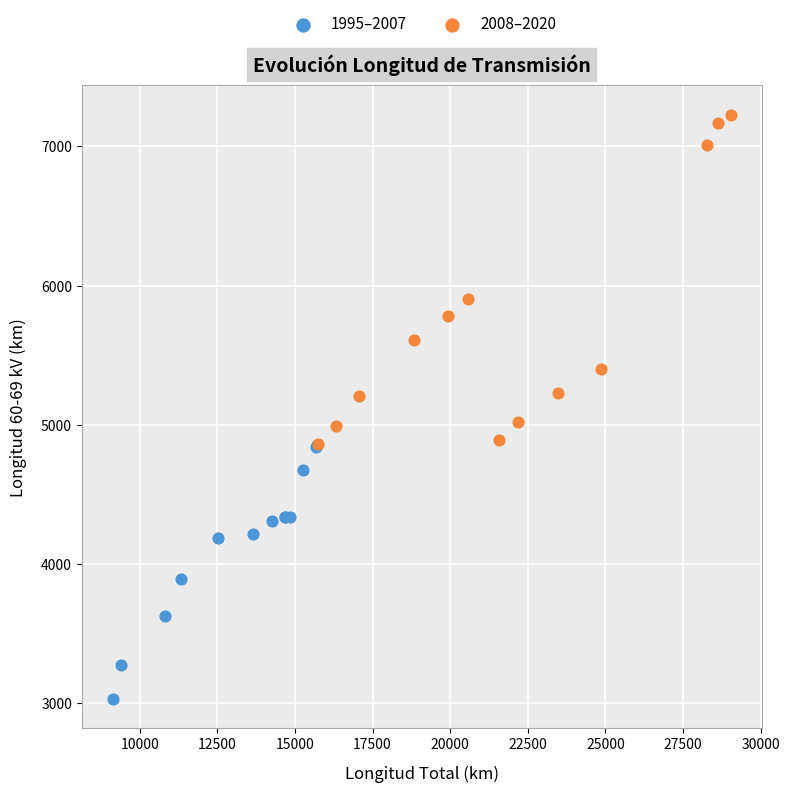

Which series contains the highest Y value?

2008–2020